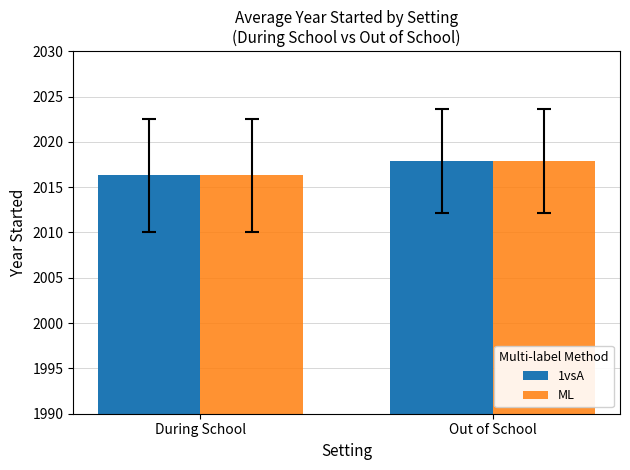

The 1vsA series shows 2857.2 at During School. True or false?

False